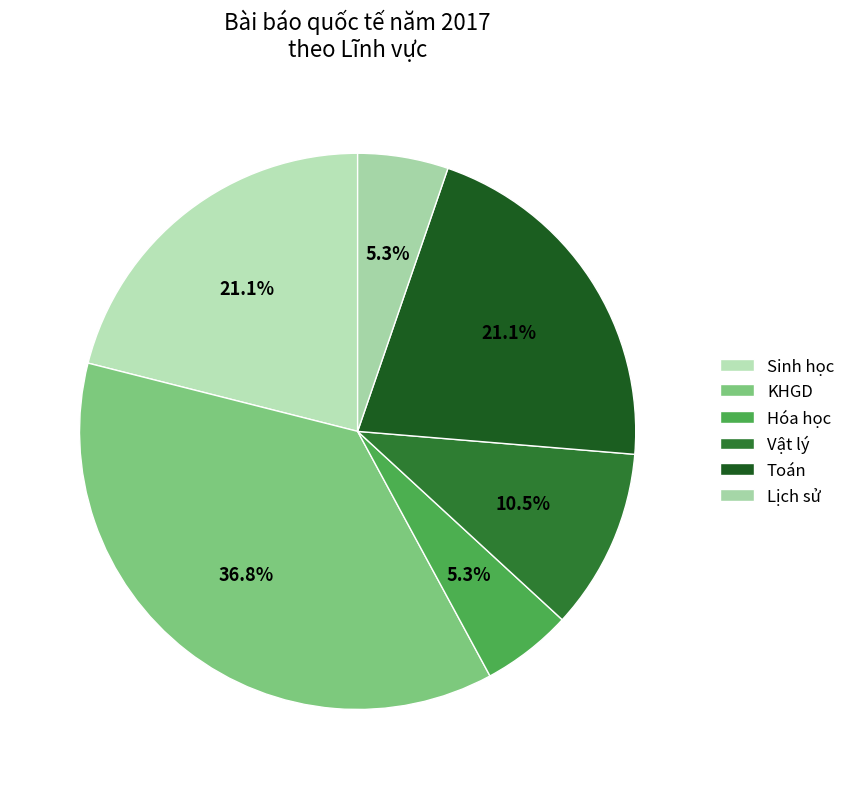

To the nearest percent, what percentage of the pie is Lịch sử?

5%